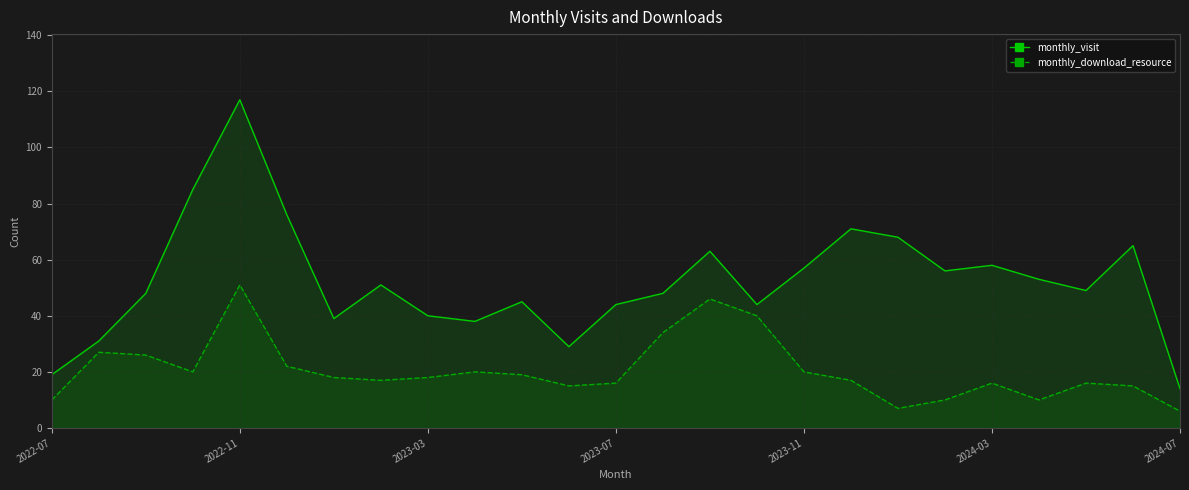

How many data points in monthly_visit are above 49?

12